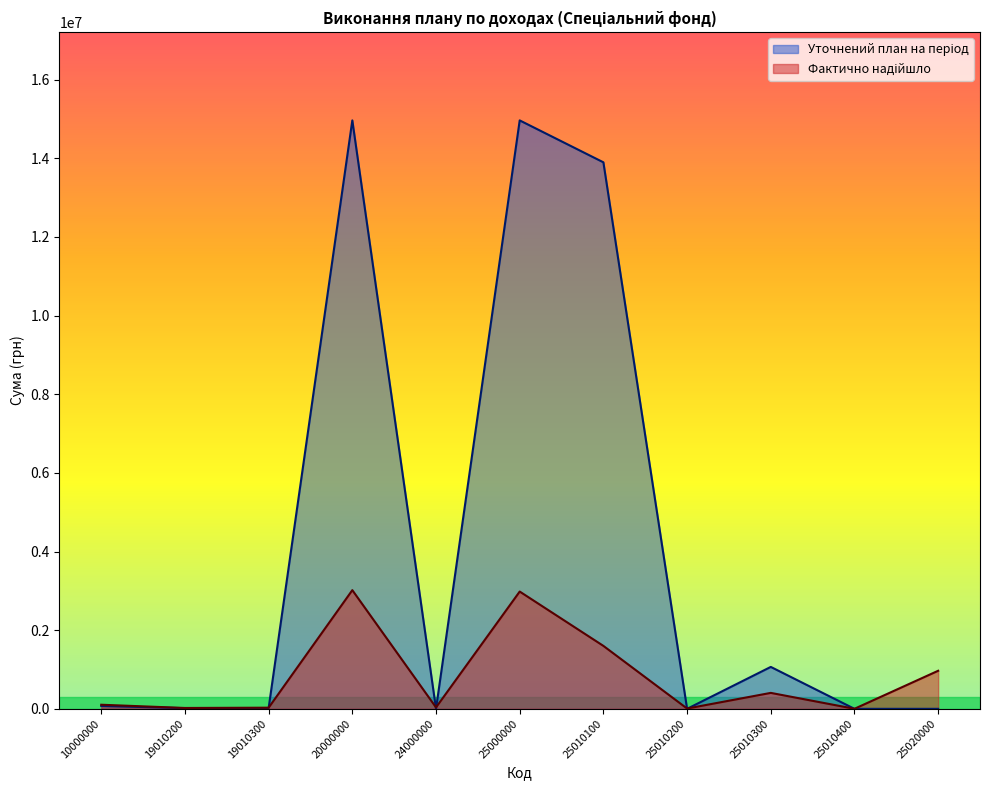

What is the minimum value for Фактично надійшло?

1164.0